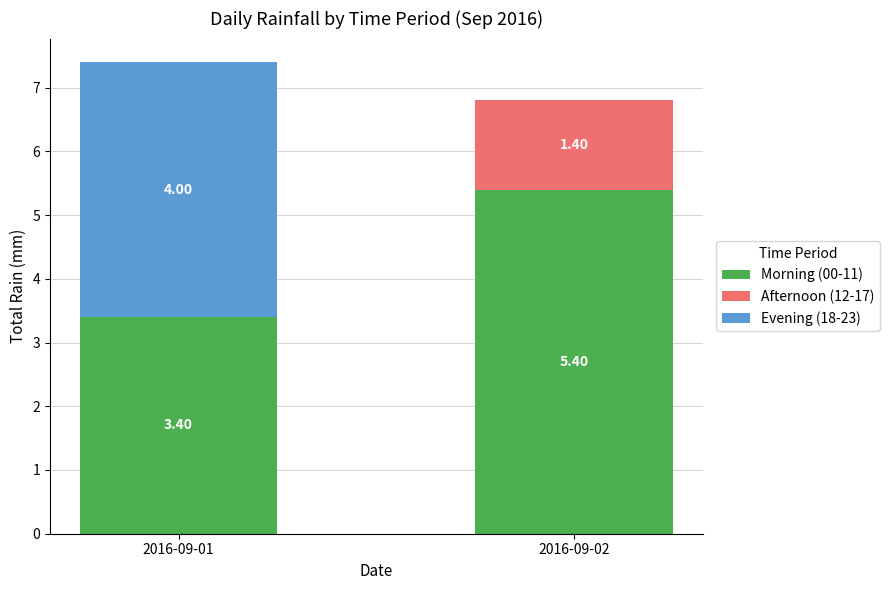

What is the total value across all series at 2016-09-02?

6.8